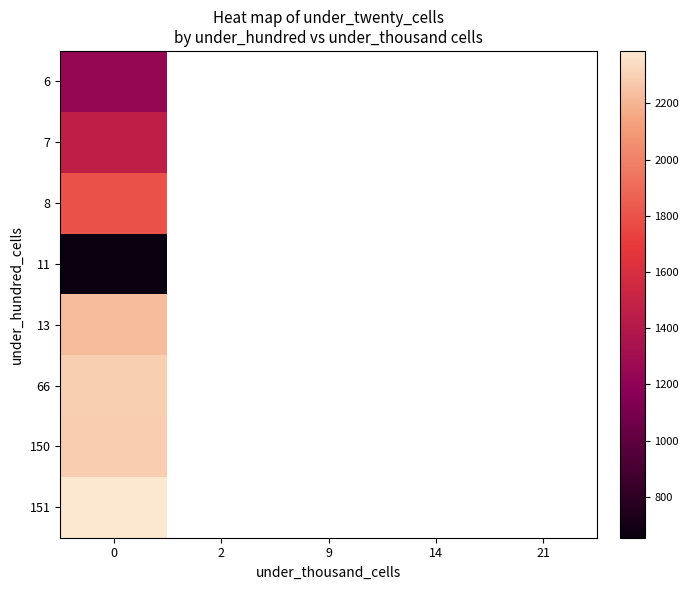

What is the spread (max minus min) of values at 0?

1733.0